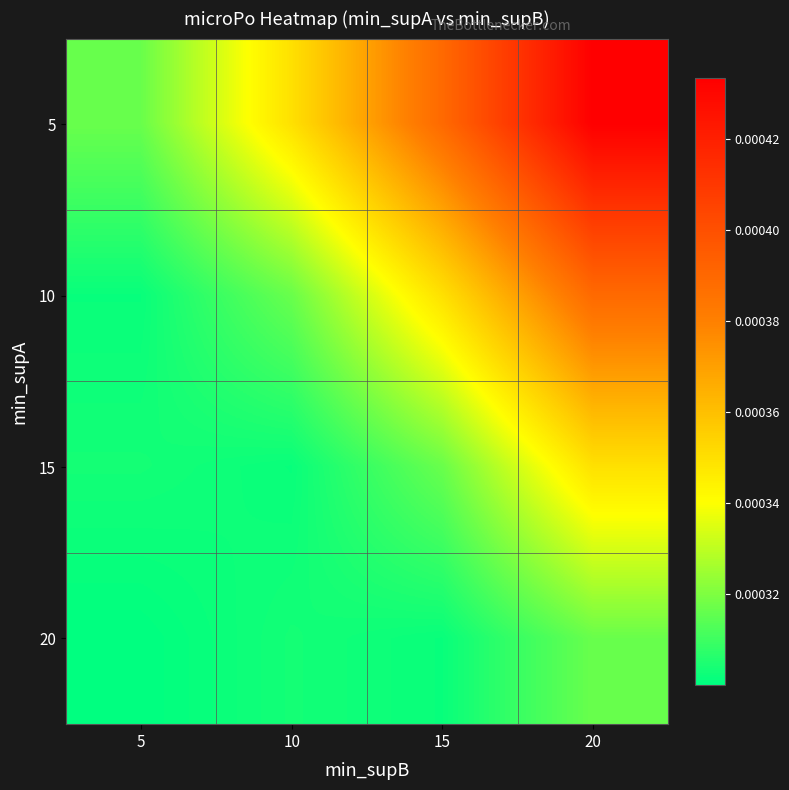

List the series in order of their peak value, highest first.

5, 10, 15, 20